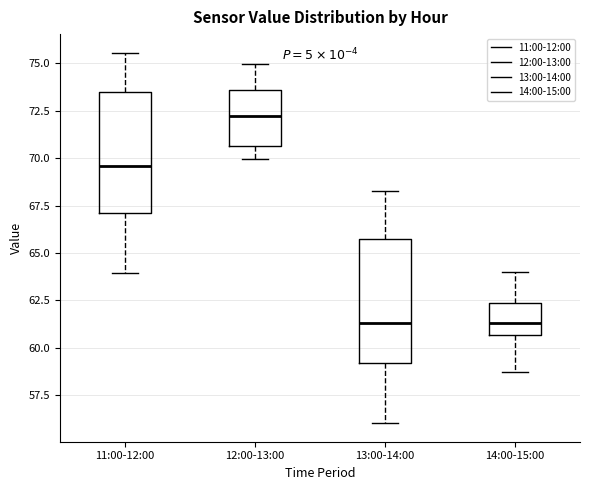

Reading left to right, transcribe this box plot: for each box, give where its median line is, the range the box spans, and where its two whiskers end, as read against the y-axis. The values are not printed on the chart, so give them approximately, as read against the axis.

11:00-12:00: median 69.5, box 67.0 to 73.5, whiskers 64.0 to 75.5
12:00-13:00: median 72.0, box 70.5 to 73.5, whiskers 70.0 to 75.0
13:00-14:00: median 61.5, box 59.0 to 65.5, whiskers 56.0 to 68.5
14:00-15:00: median 61.5, box 60.5 to 62.5, whiskers 58.5 to 64.0